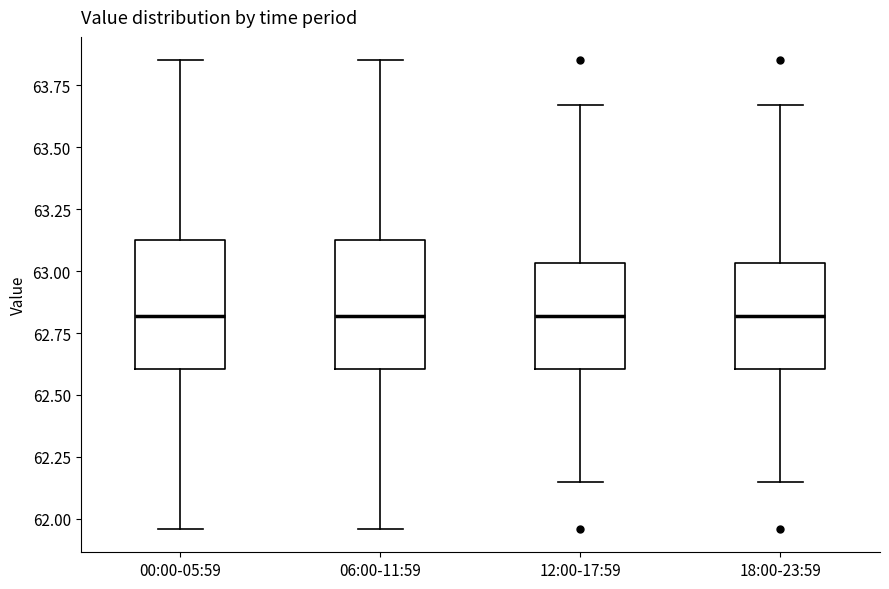

Reading left to right, read every box against the y-axis: the position of its median line, the range the box covers, and the ends of its whiskers. The values are not printed on the chart, so give them approximately, as read against the axis.

00:00-05:59: median 62.80, box 62.60 to 63.15, whiskers 61.95 to 63.85
06:00-11:59: median 62.80, box 62.60 to 63.15, whiskers 61.95 to 63.85
12:00-17:59: median 62.80, box 62.60 to 63.05, whiskers 62.15 to 63.65
18:00-23:59: median 62.80, box 62.60 to 63.05, whiskers 62.15 to 63.65